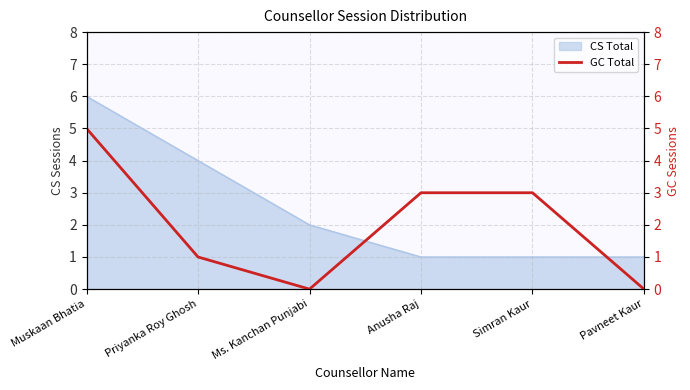

Read the CS Total value at Priyanka Roy Ghosh.

4